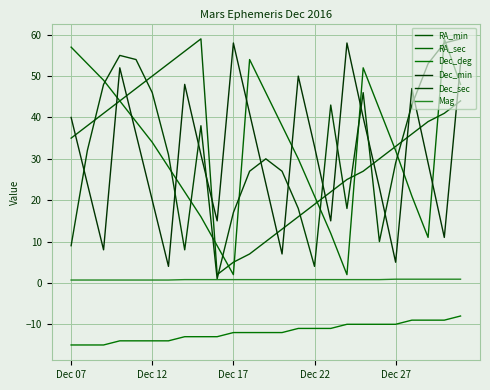

Where is the first local minimum for RA_min?

9